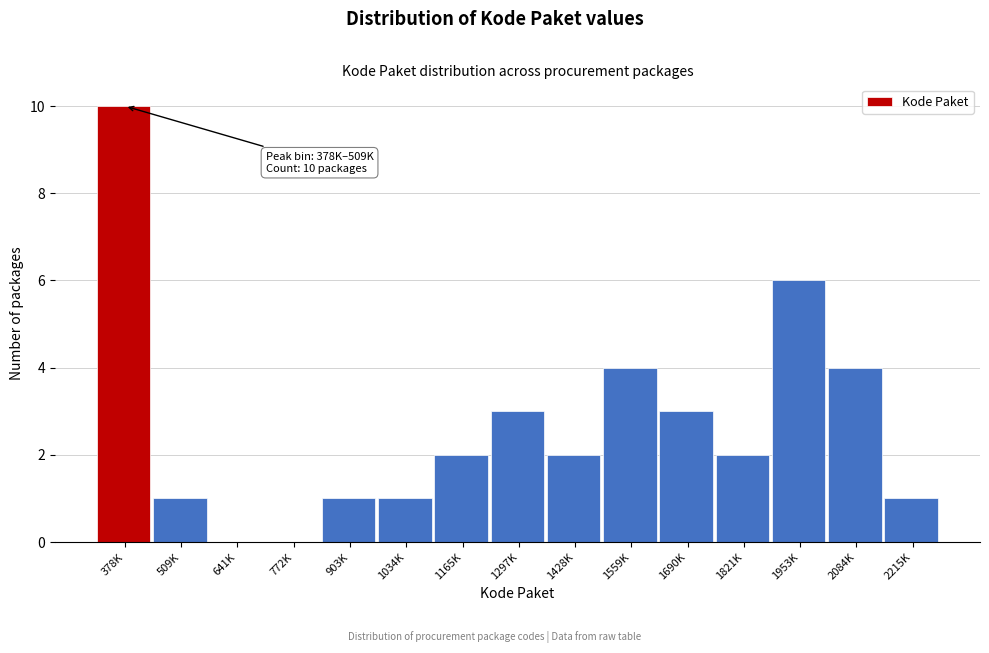

Reading left to right, extract all data points from this chart.

378K=10	509K=1	641K=0	772K=0	903K=1	1034K=1	1165K=2	1297K=3	1428K=2	1559K=4	1690K=3	1821K=2	1953K=6	2084K=4	2215K=1